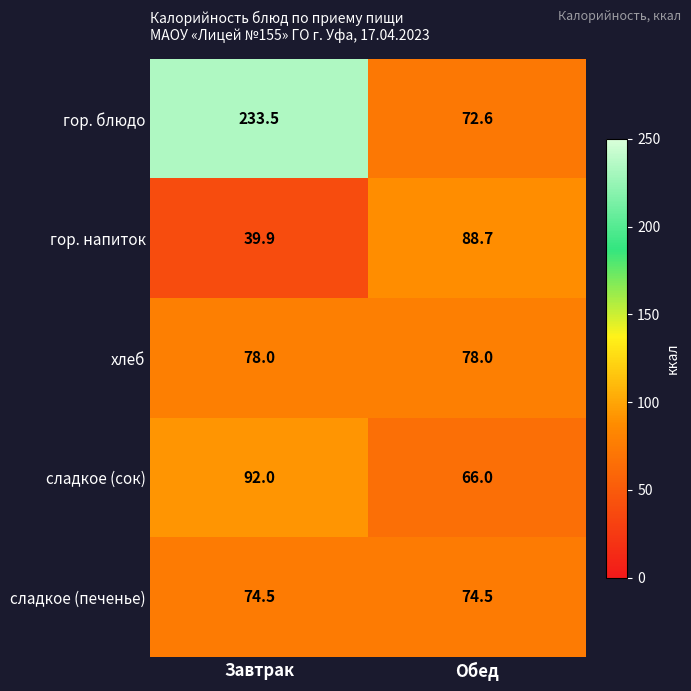

What is the spread (max minus min) of values at Обед?

22.7